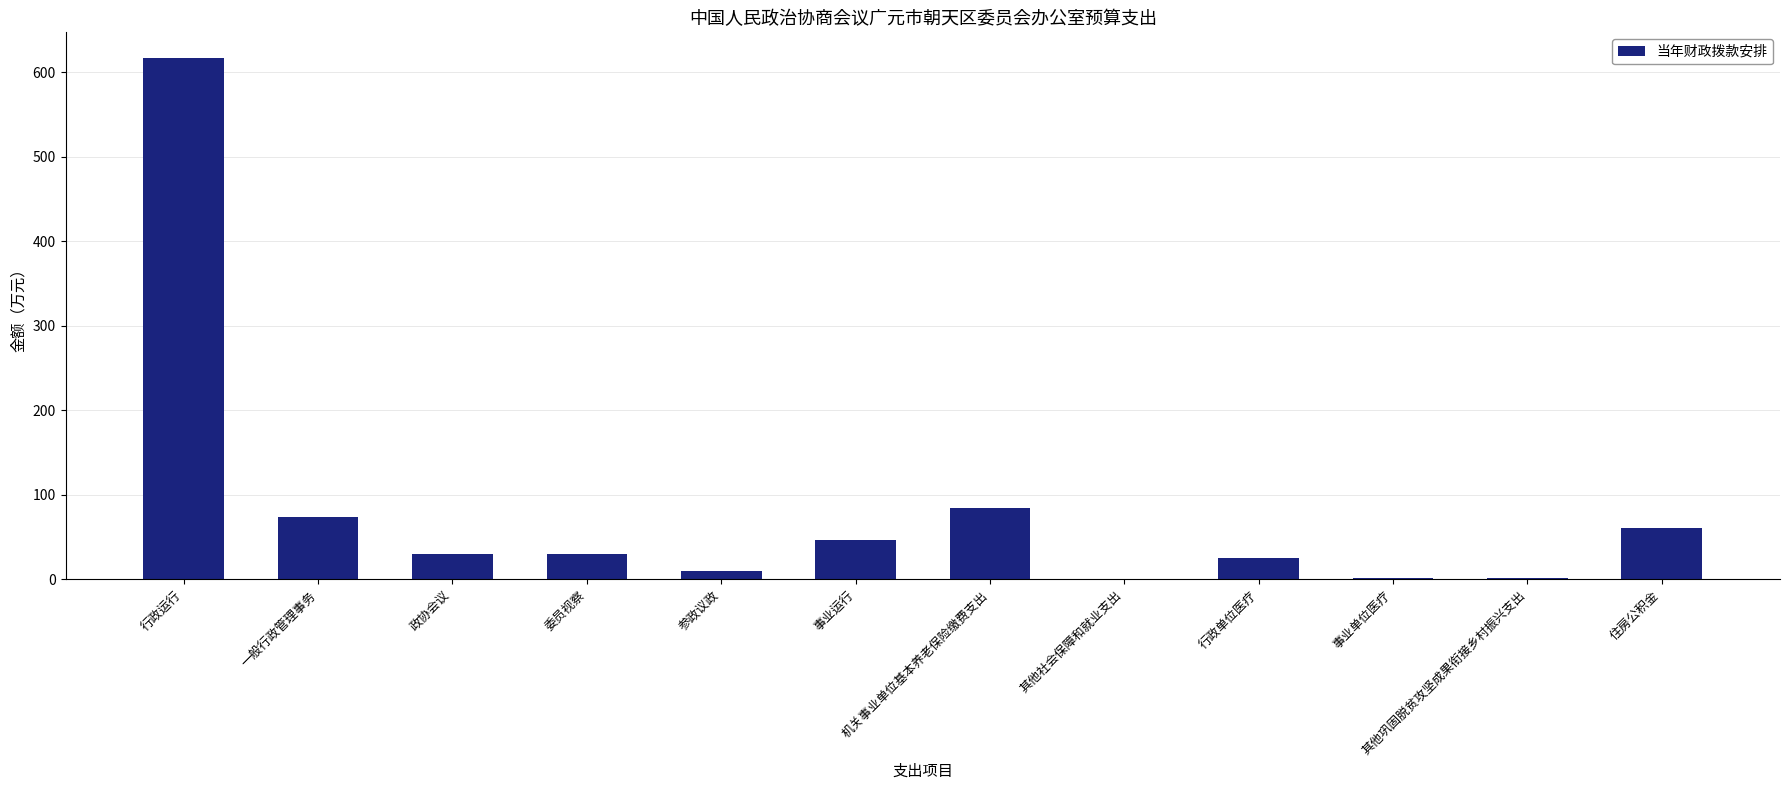

What is the sum of all values?

982.2